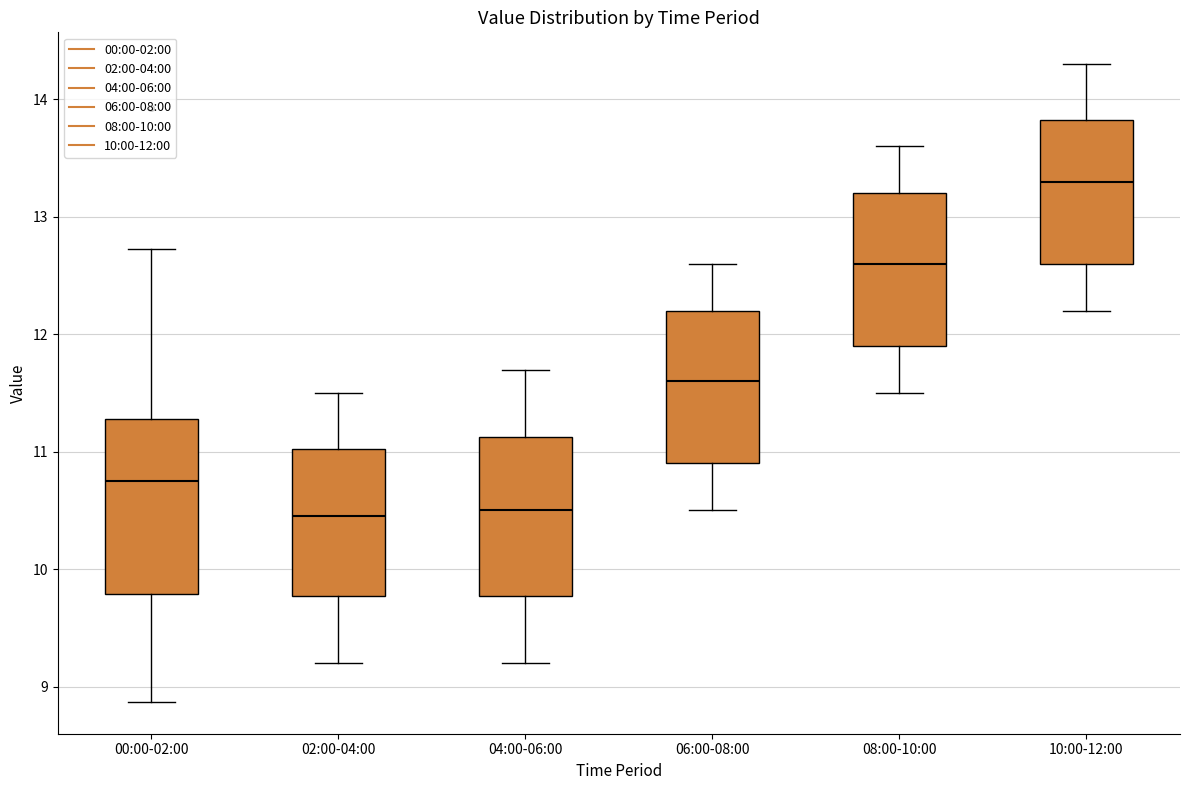

Comparing the boxes themselves (not the whiskers), which one is the tallest?

00:00-02:00